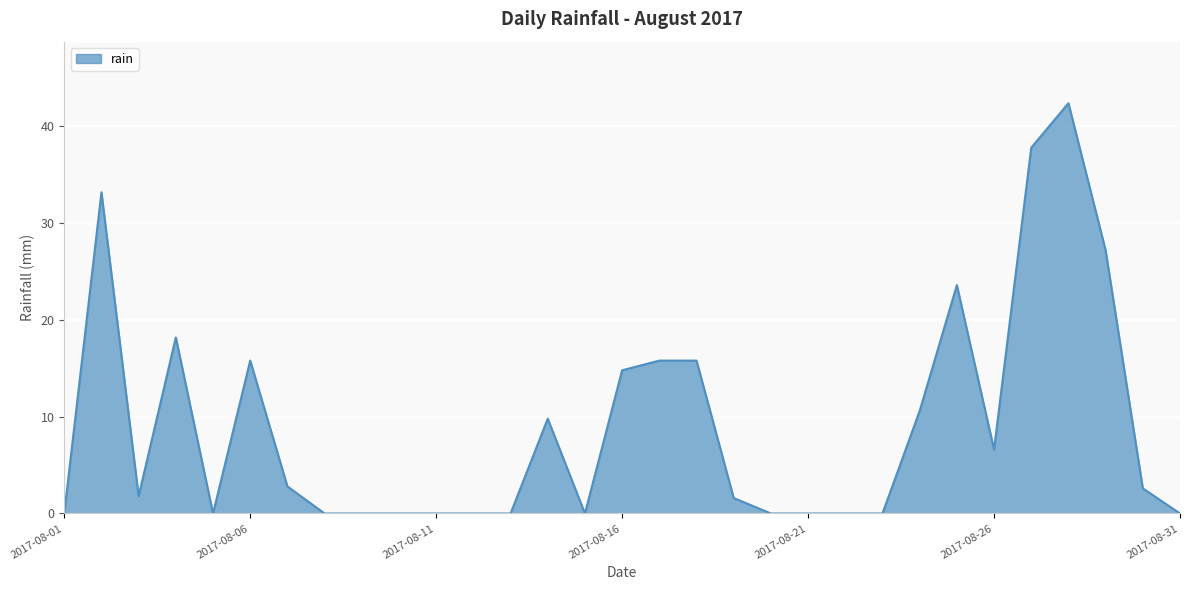

What is the maximum value shown in the chart?

42.4